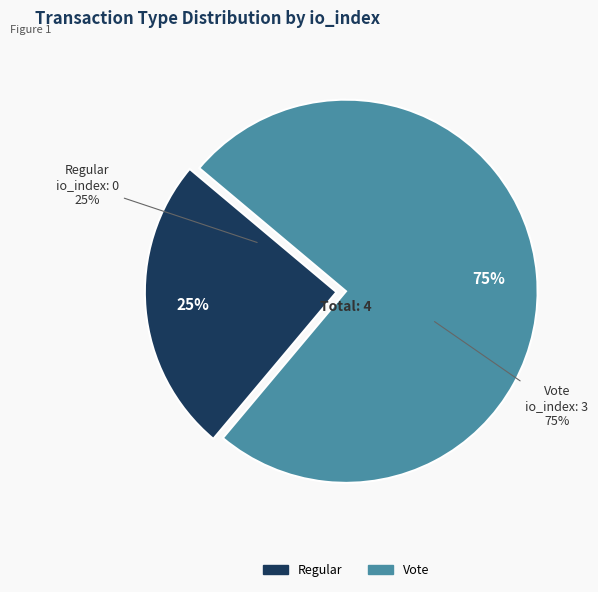

Which slice is the smallest?

Regular